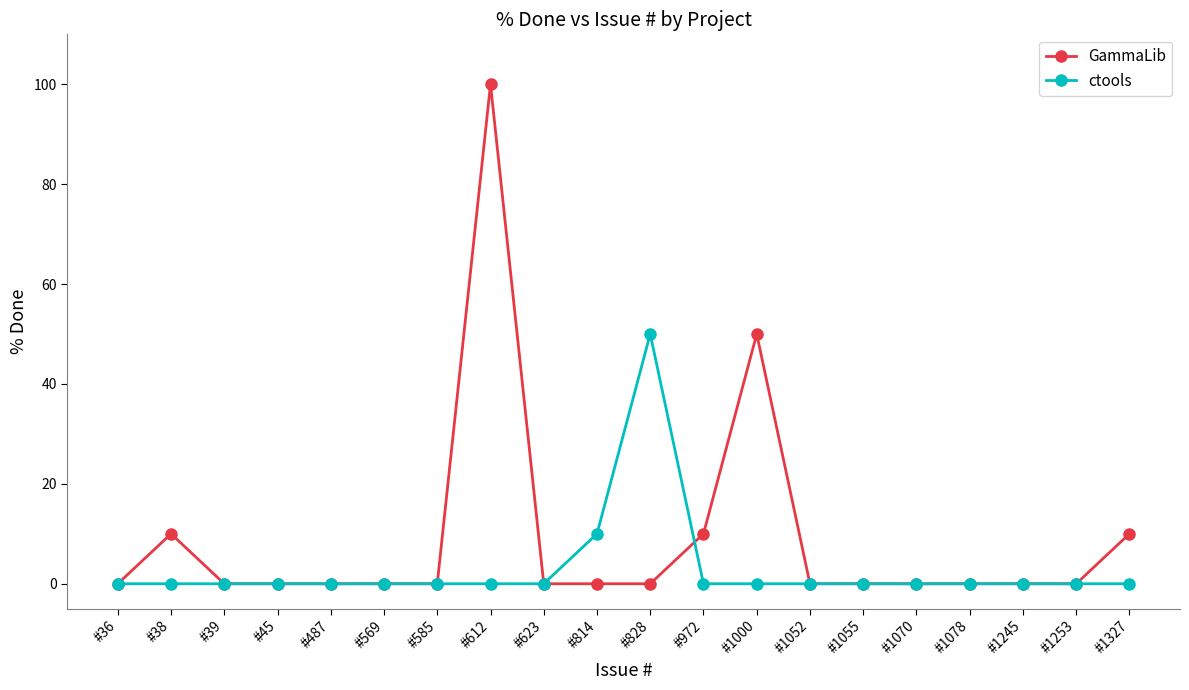

Reading left to right, list all the values displayed in this chart.

GammaLib: 0	10	0	0	0	0	0	100	0	0	0	10	50	0	0	0	0	0	0	10
ctools: 0	0	0	0	0	0	0	0	0	10	50	0	0	0	0	0	0	0	0	0